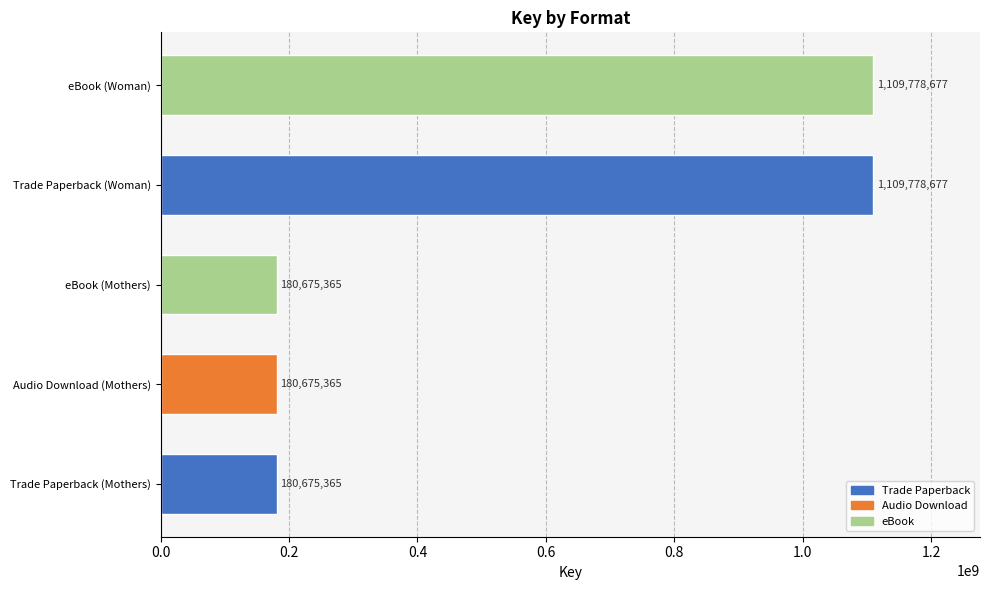

What is the approximate value at Trade Paperback (Woman), to the nearest 100?

1109778700